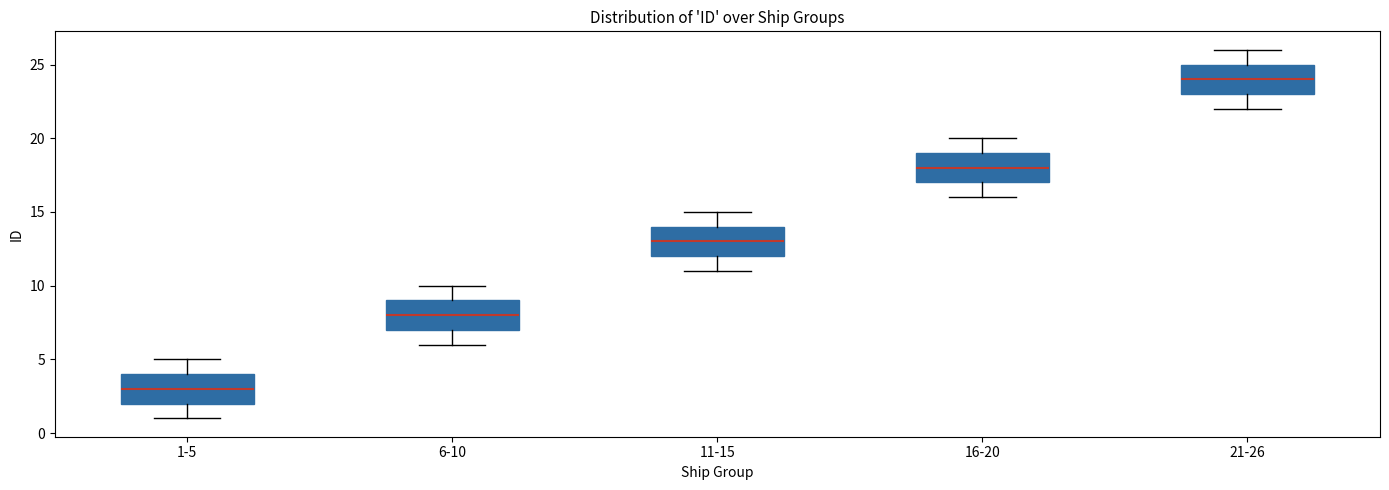

Which box has the lowest median line?

1-5